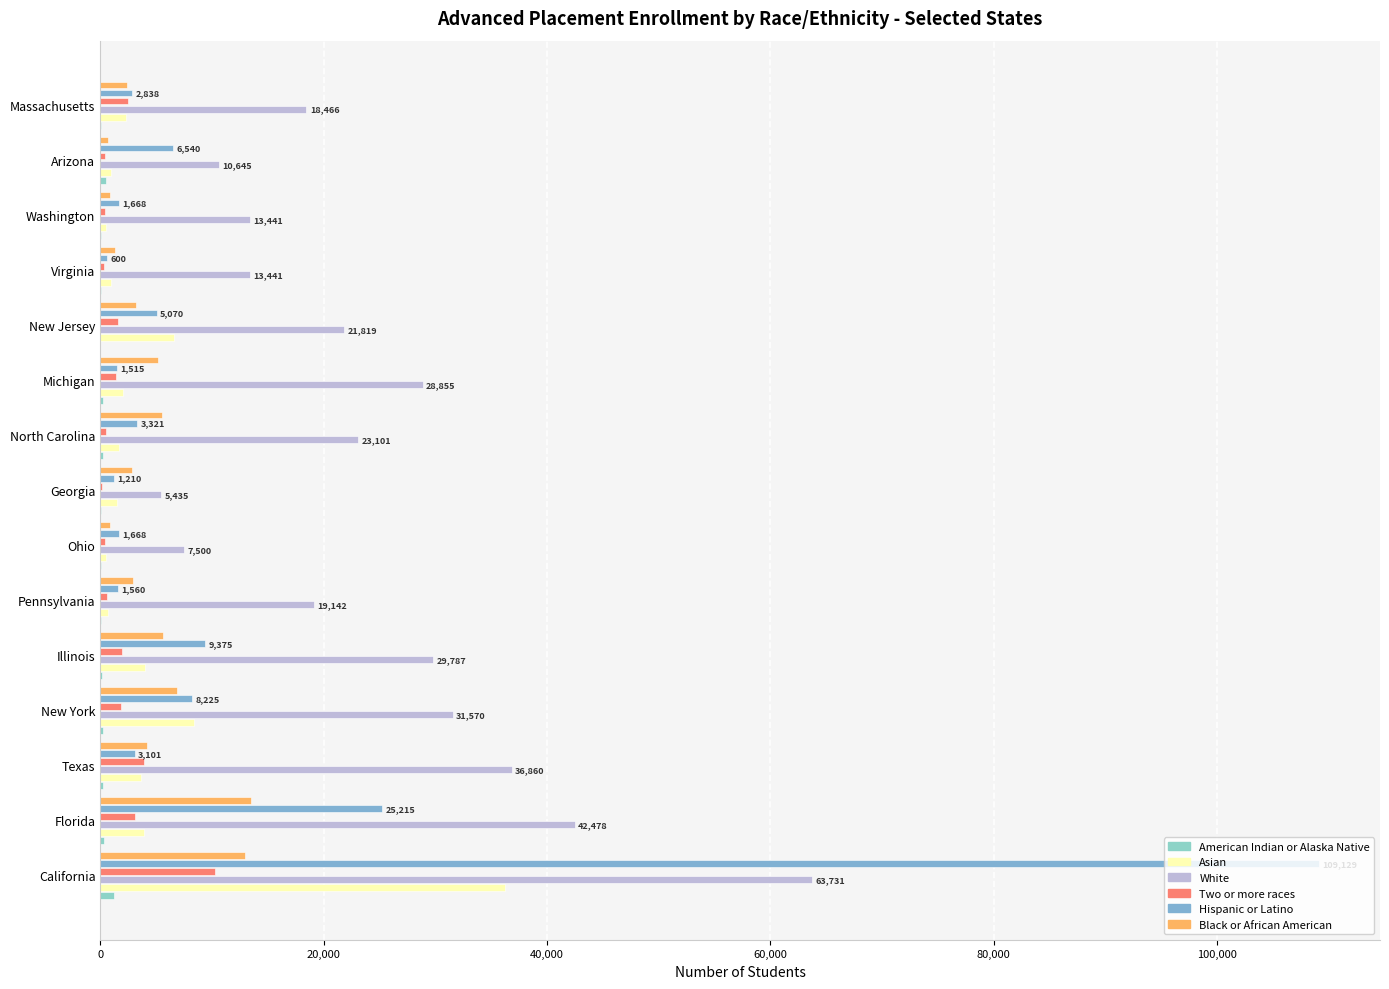

Count the number of data series in this chart.

6